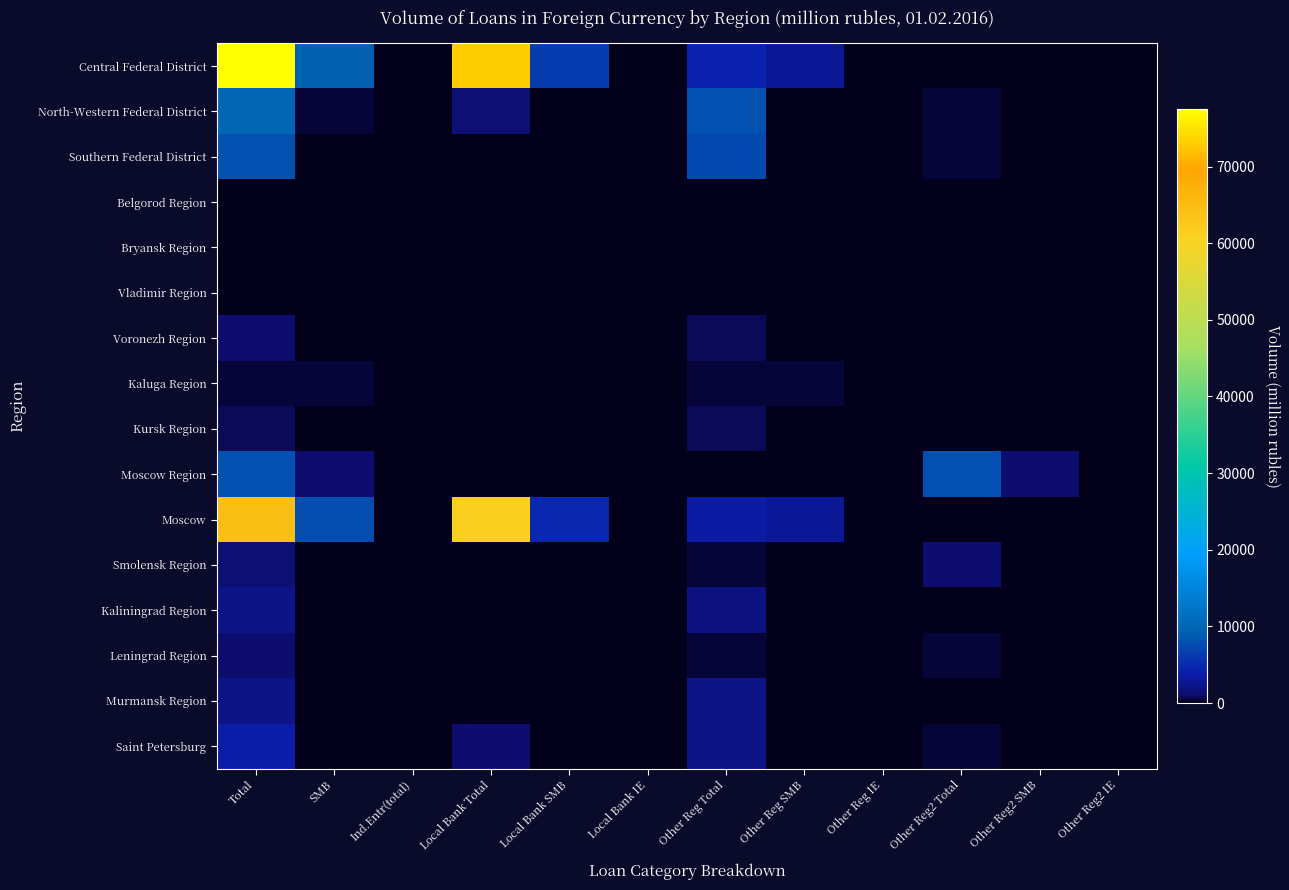

Which has a higher value, Other Reg2 SMB or Total?

Total